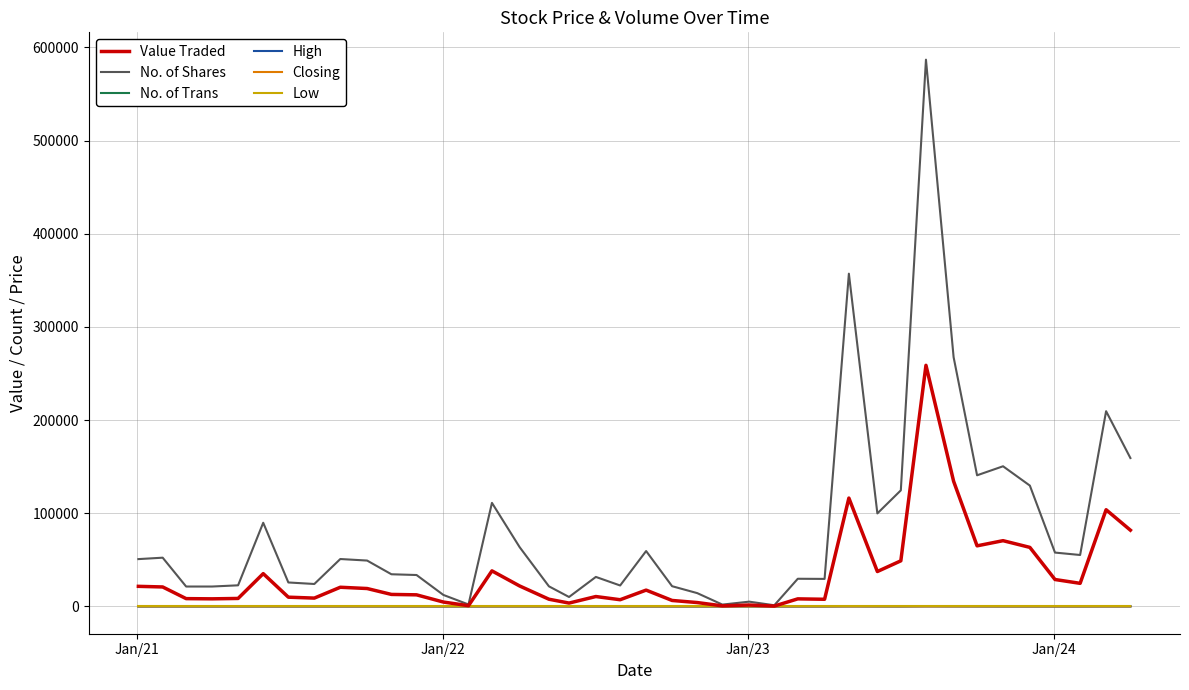

True or false: No. of Trans and High cross at least once.

False